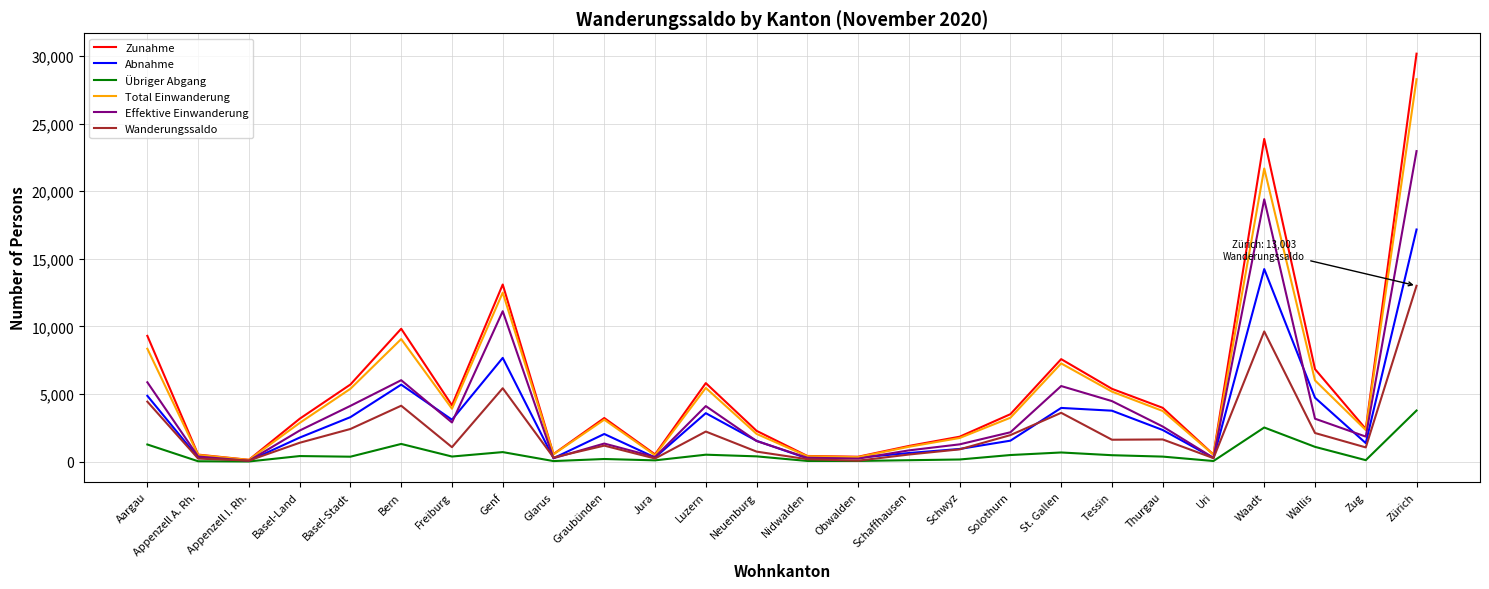

How many lines are shown in the chart?

6